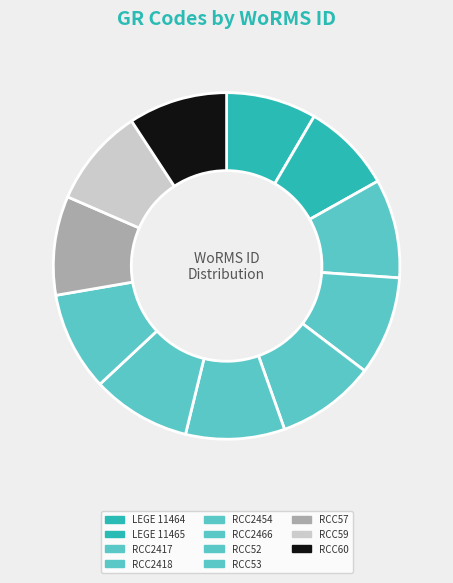

How many segments does this pie chart have?

11